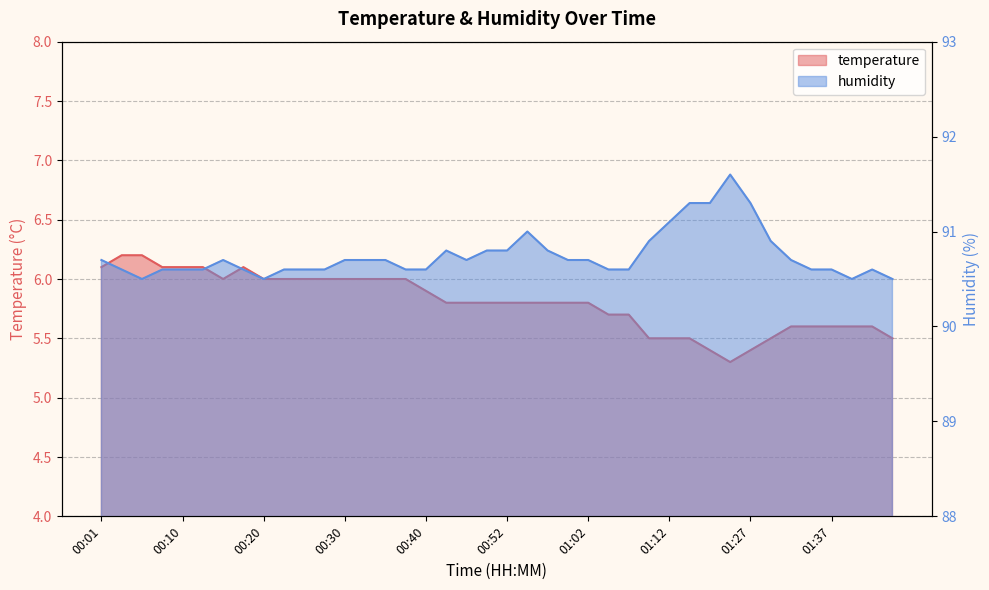

Does the chart have visible grid lines?

Yes